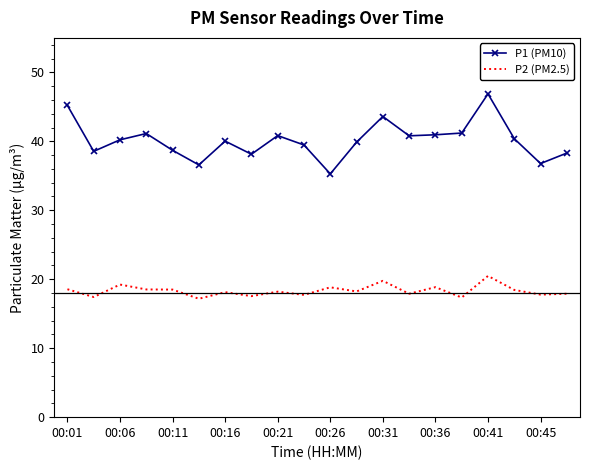

What is the highest value of the P1 (PM10) series?

46.9